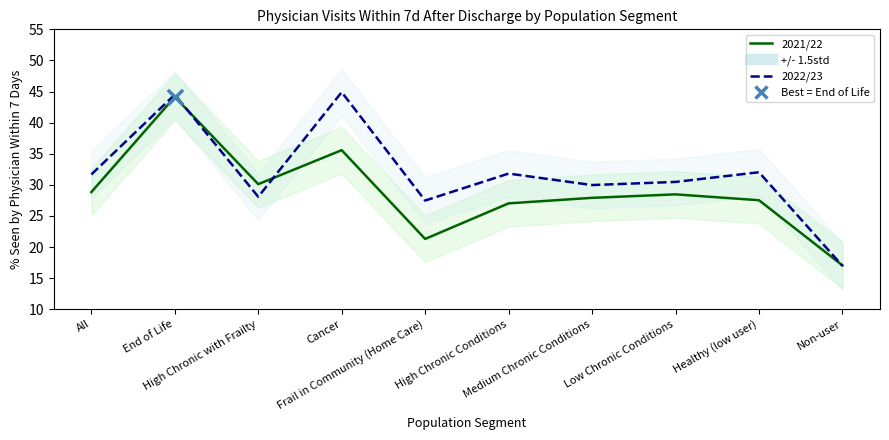

At which category is the sum across all series the highest?

End of Life